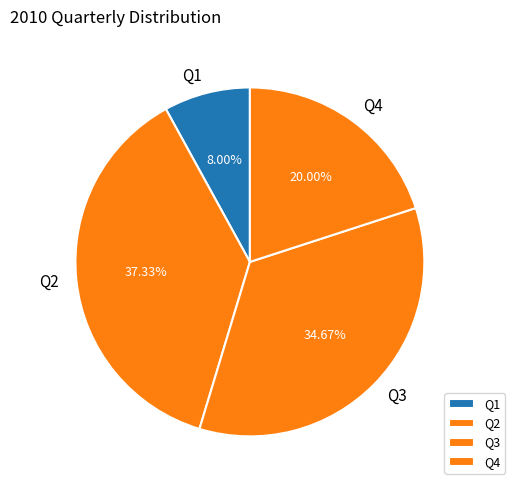

To the nearest percent, what is the average slice percentage?

25%